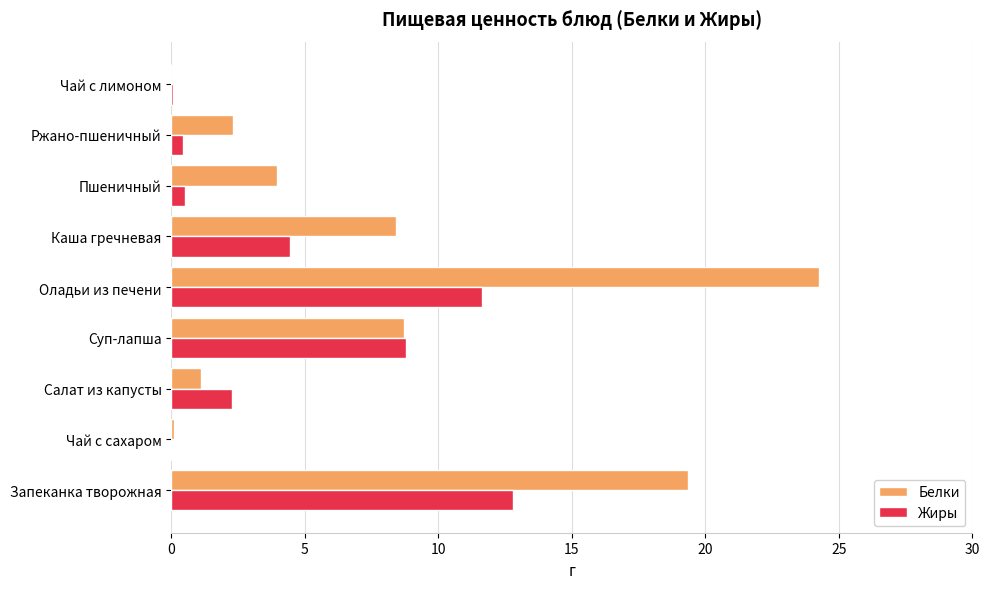

What is the sum of all Белки values?

68.2